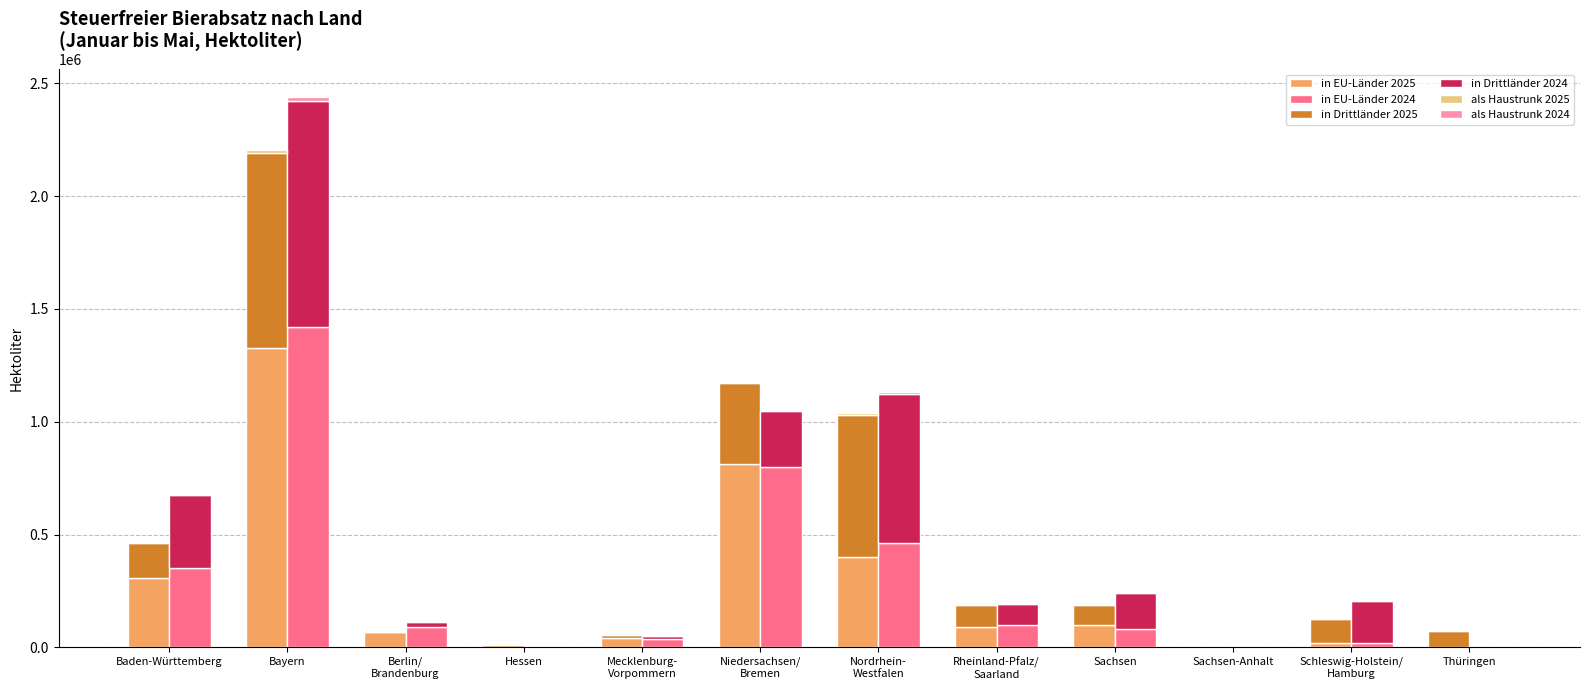

What is the difference between the second highest and minimum values in the als Haustrunk 2025 series?

6974.4